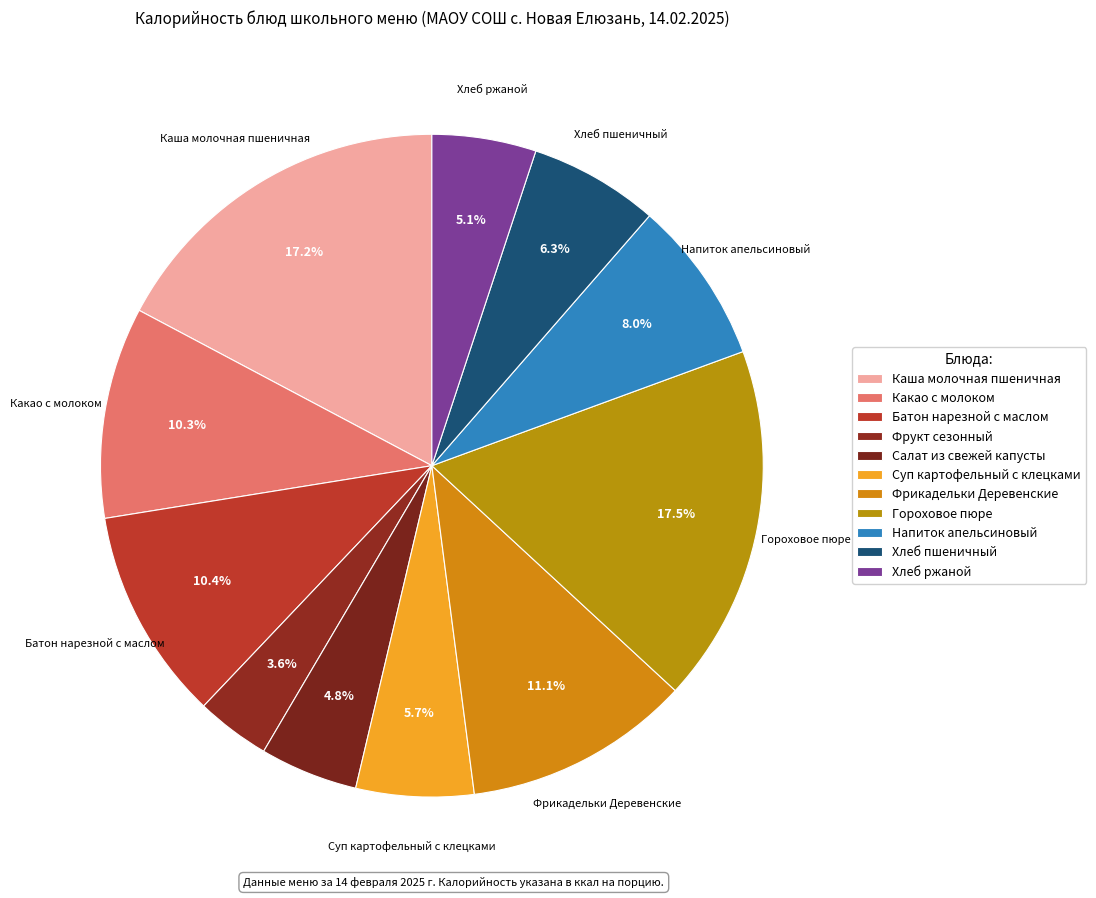

Count the number of slices in the pie.

11